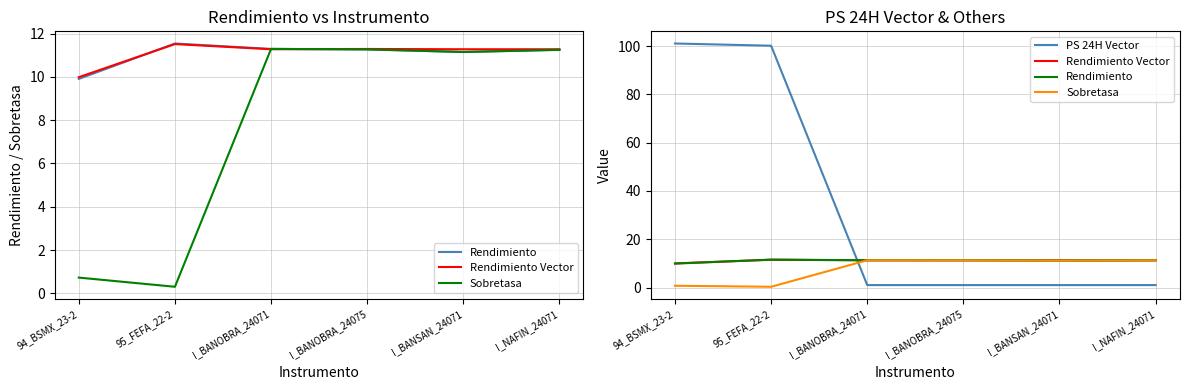

List the series in order of their peak value, lowest first.

Sobretasa, Rendimiento Vector, Rendimiento, PS 24H Vector